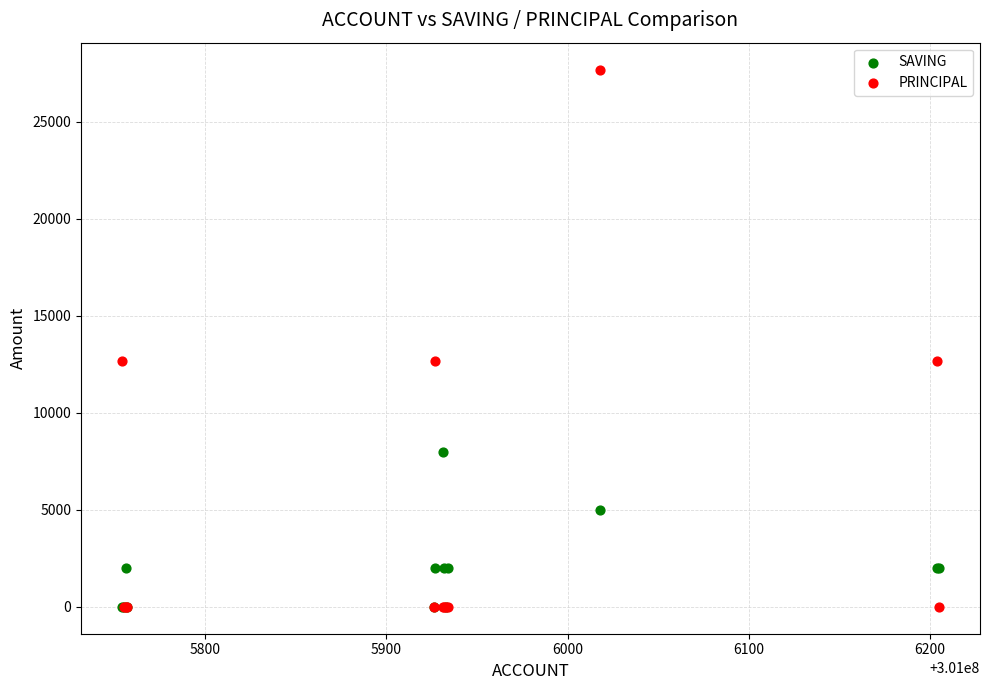

In the SAVING series, what Y value is closest to 4000?

5000